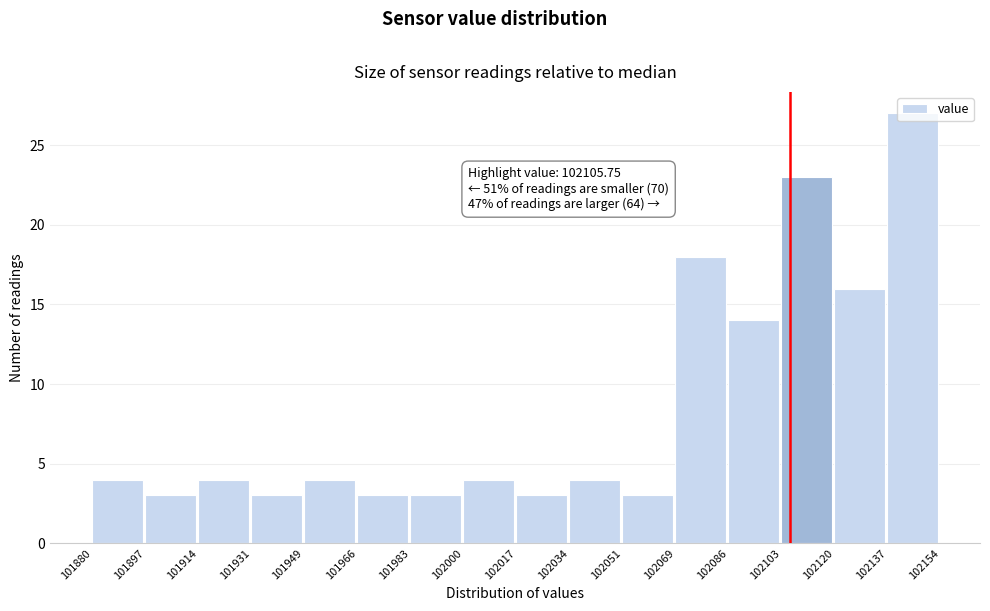

Which range on the x-axis has the tallest bar?

102137 to 102154